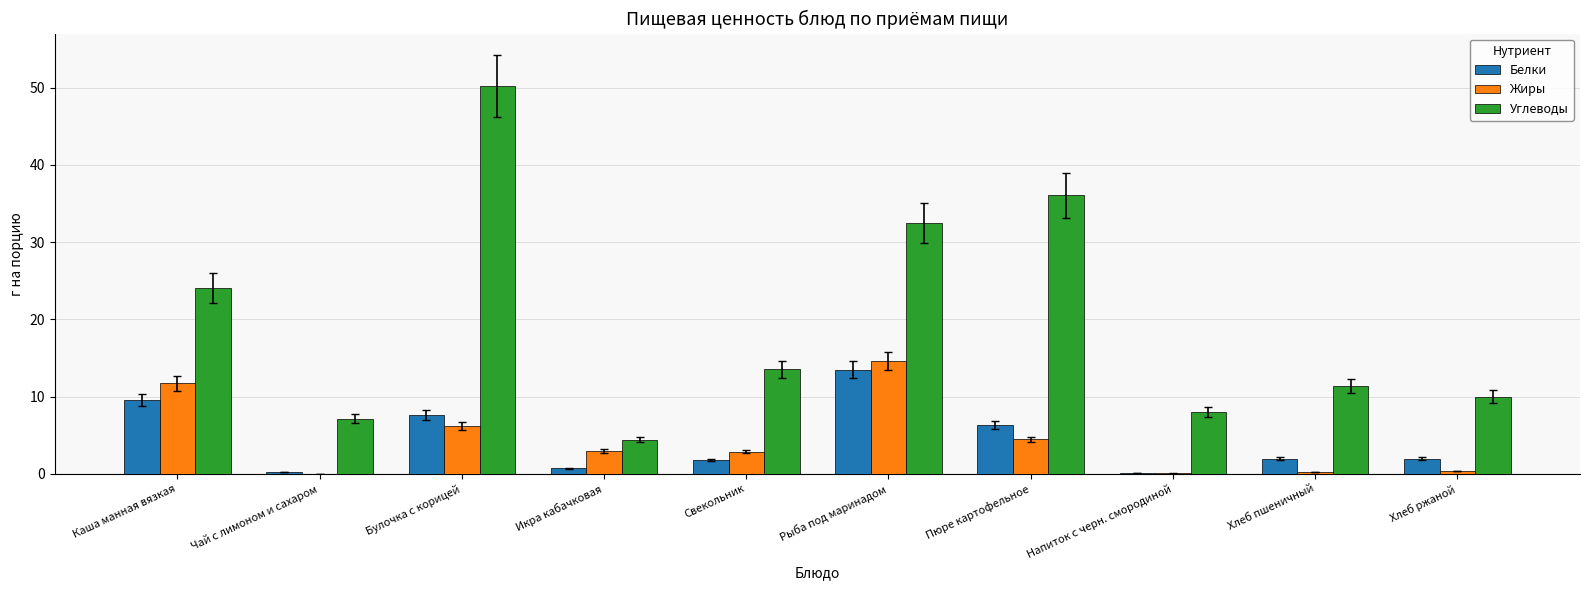

What is the difference between the Углеводы values at Хлеб ржаной and Свекольник?

3.5